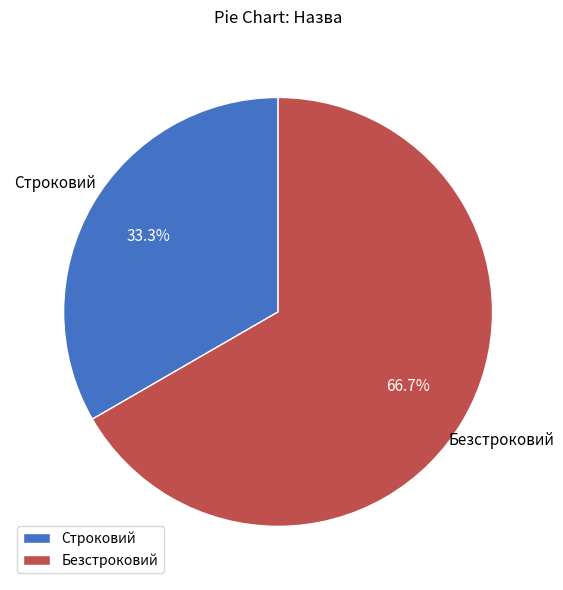

What is the smallest slice in the pie chart?

Строковий